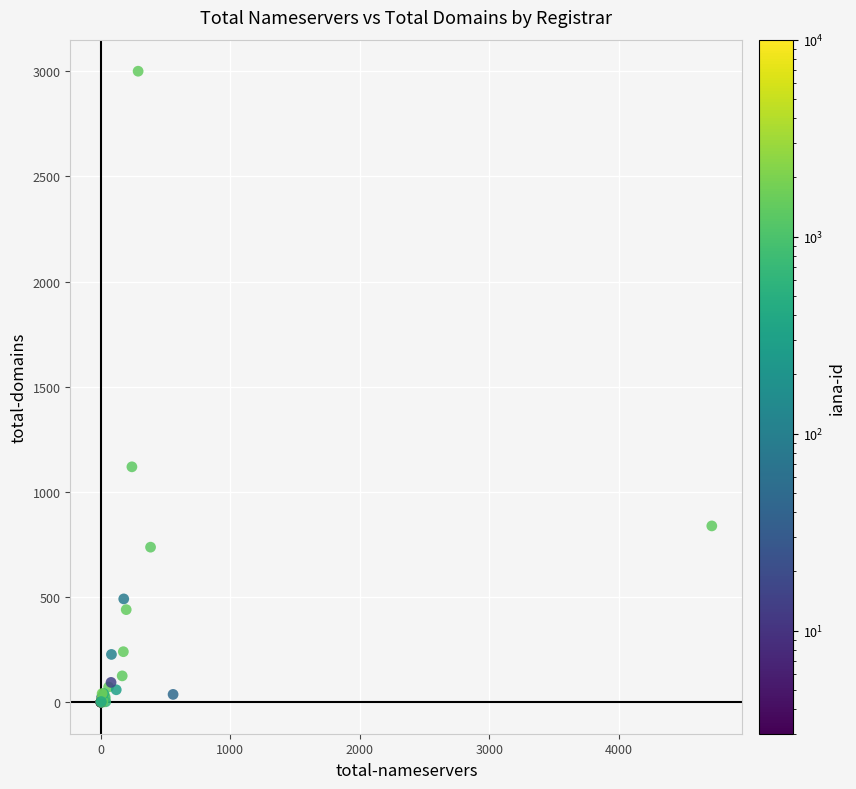

What Y value in the scatter plot is closest to 1500?

1119